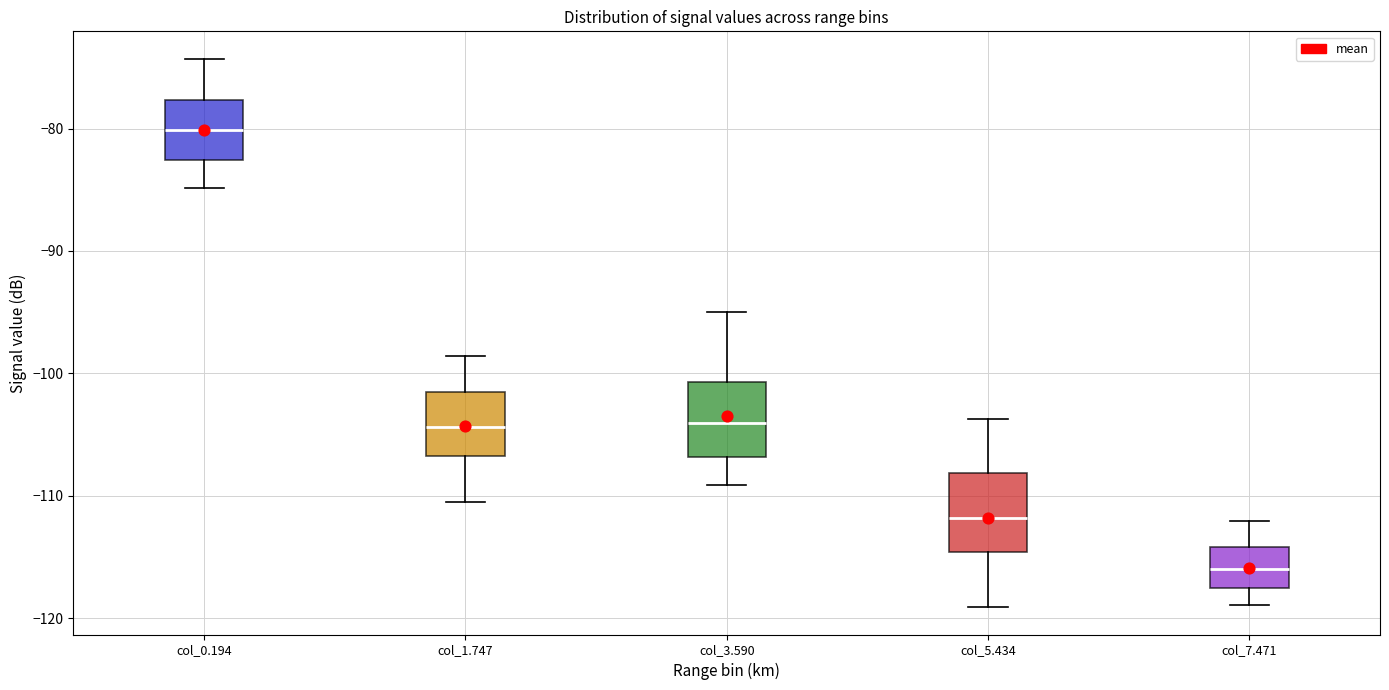

Where is the lower edge of the box for col_7.471 on the y-axis? The values are not printed on the chart, so give them approximately, as read against the axis.

-117